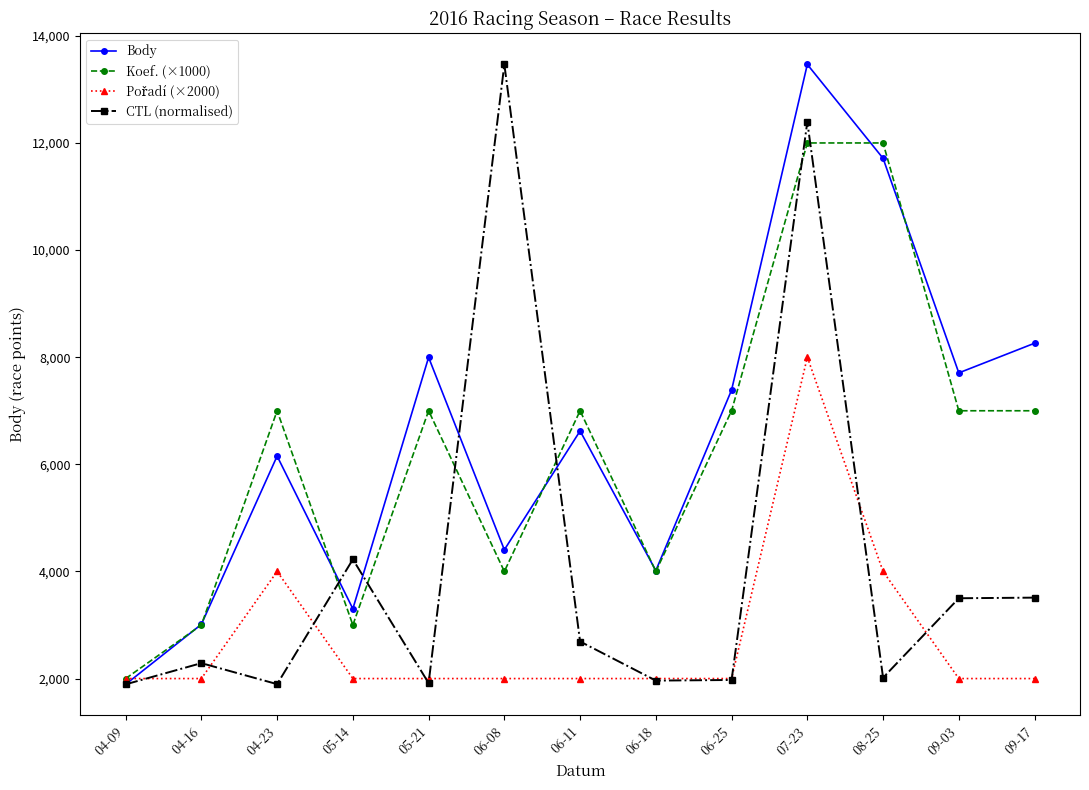

At which label is Body closest to 7679?

09-03